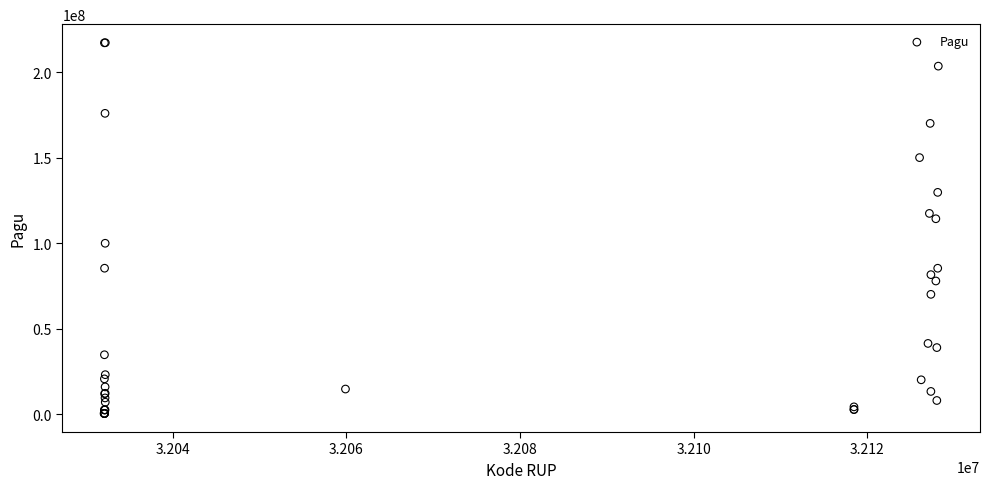

What Y value in the scatter plot is closest to 108830000?

114296000